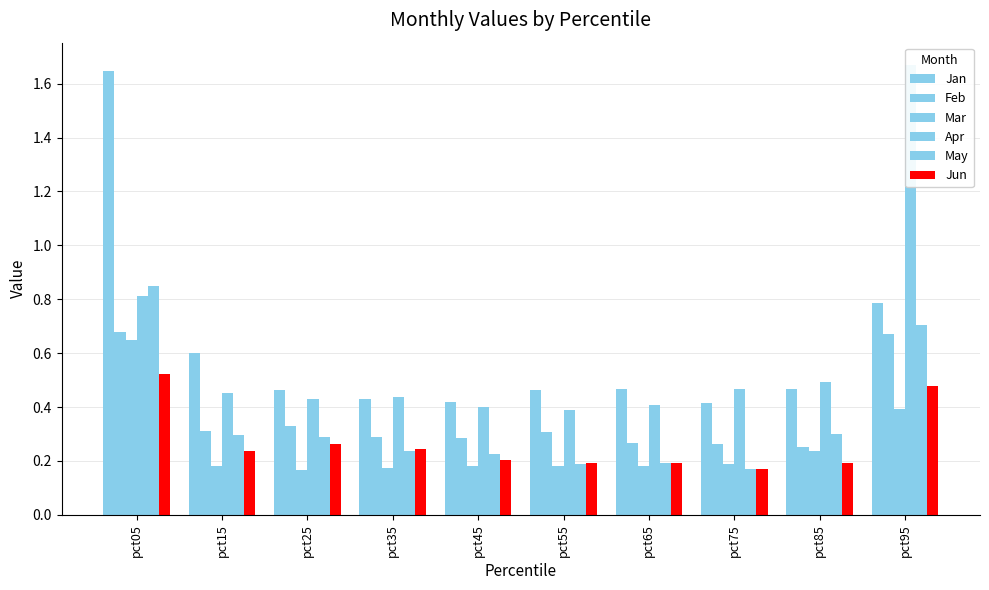

What is the value of the May bar at the 4th from the left?

0.2